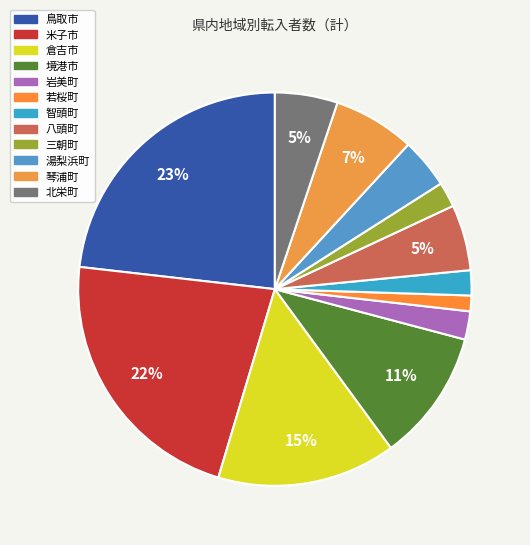

Which slice is the smallest?

若桜町